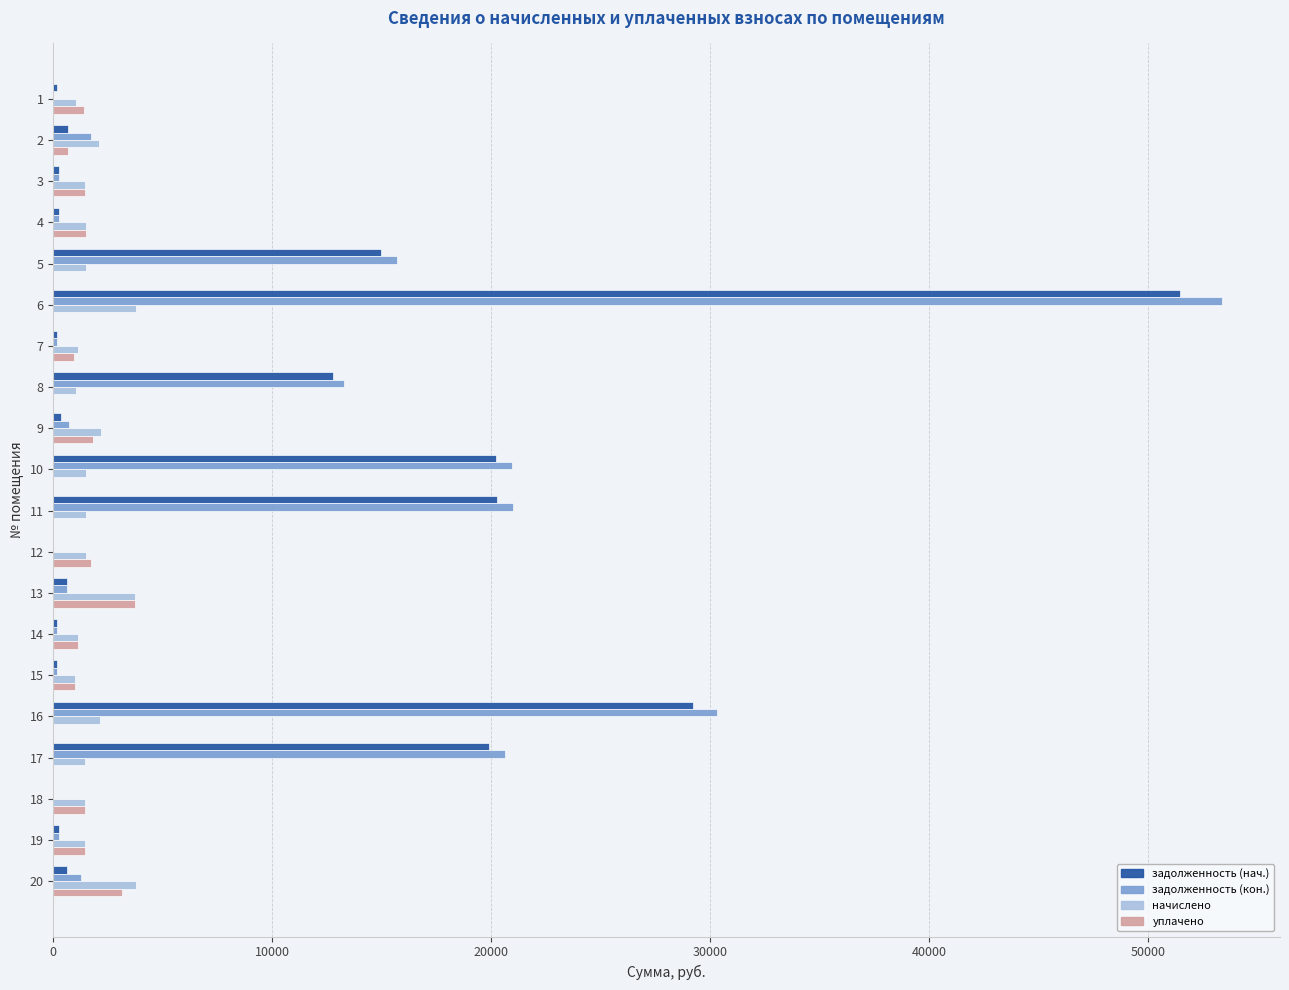

What is the sum of all задолженность (нач.) values?

172546.8